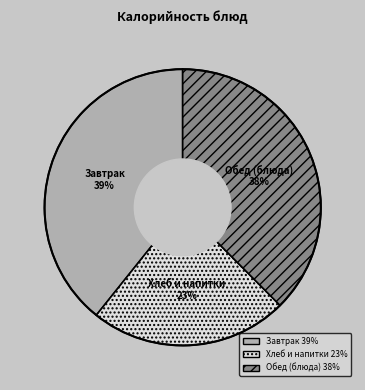

To the nearest percent, what is the average slice percentage?

33%